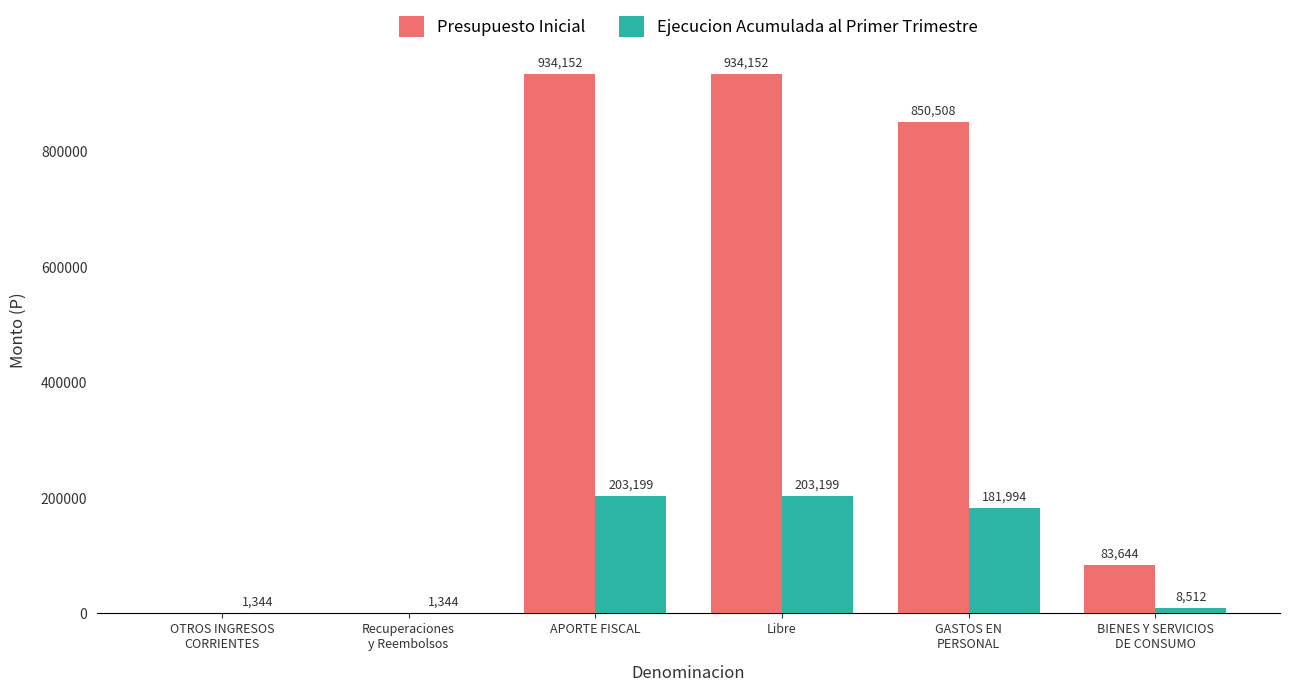

Reading left to right, extract all data points from this chart.

Presupuesto Inicial: OTROS INGRESOS
CORRIENTES=0	Recuperaciones
y Reembolsos=0	APORTE FISCAL=934152	Libre=934152	GASTOS EN
PERSONAL=850508	BIENES Y SERVICIOS
DE CONSUMO=83644
Ejecucion Acumulada al Primer Trimestre: OTROS INGRESOS
CORRIENTES=1344	Recuperaciones
y Reembolsos=1344	APORTE FISCAL=203199	Libre=203199	GASTOS EN
PERSONAL=181994	BIENES Y SERVICIOS
DE CONSUMO=8512